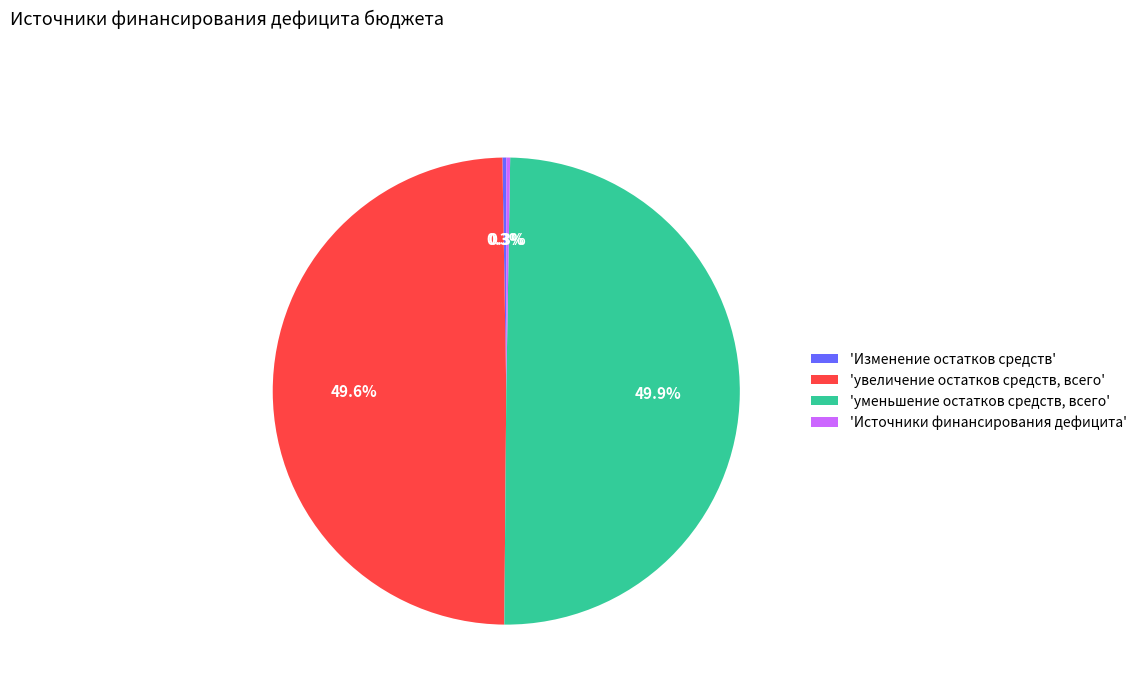

Does 'увеличение остатков средств, всего' account for over 50% of the chart?

No